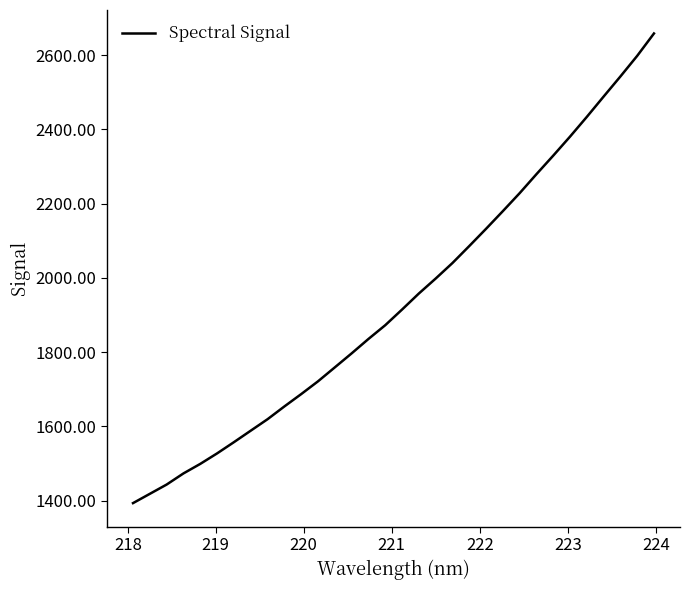

What is the sum of all values?

62092.4